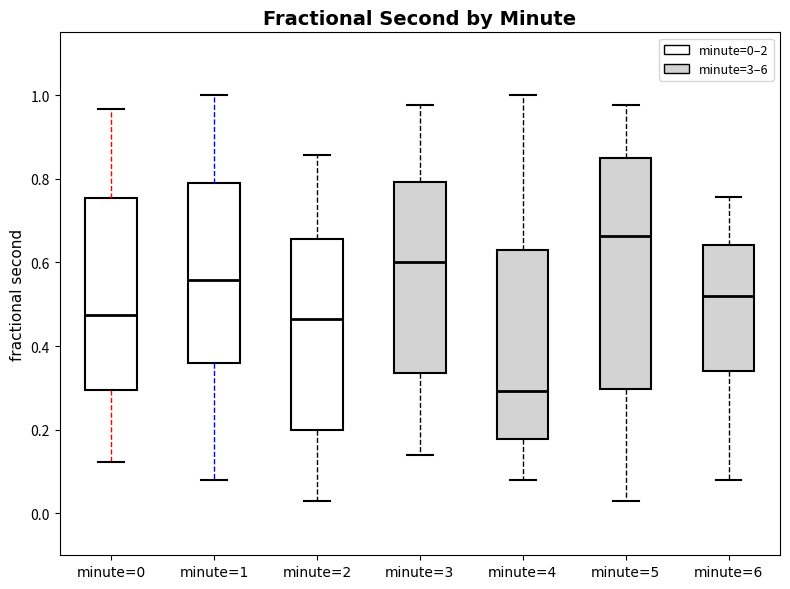

Where does the lower whisker of the box for minute=5 end on the y-axis? The values are not printed on the chart, so give them approximately, as read against the axis.

0.04